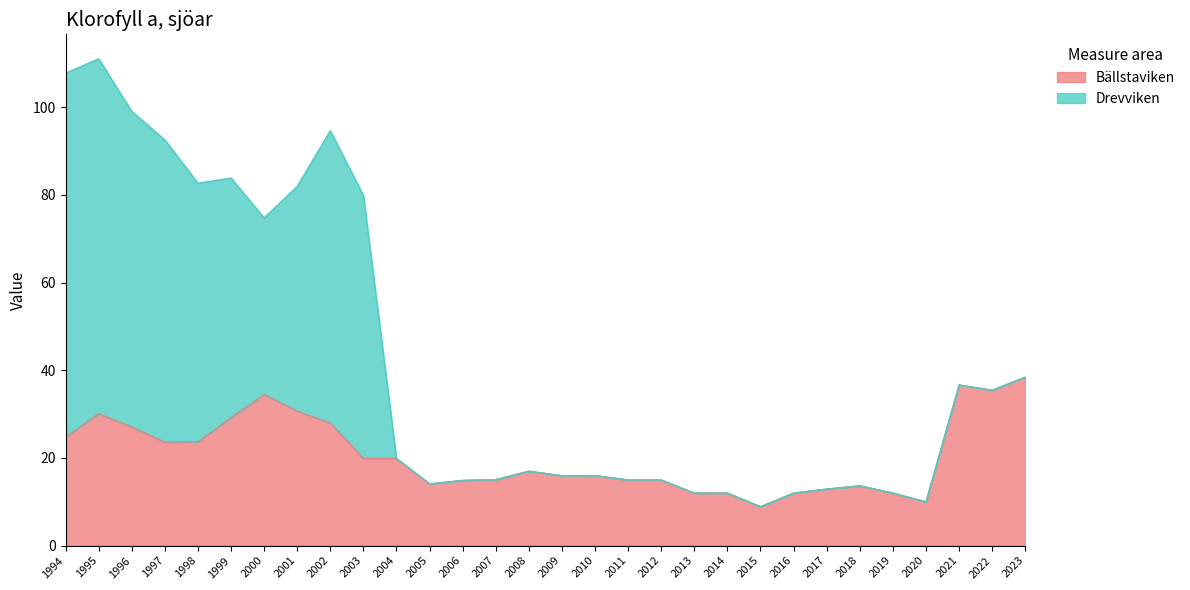

Reading left to right, list all the values displayed in this chart.

1994=24.8	1995=30.1	1996=27.1	1997=23.6	1998=23.7	1999=29.2	2000=34.5	2001=30.7	2002=28.0	2003=19.9	2004=19.9	2005=14.1	2006=14.9	2007=15.1	2008=17.0	2009=16.0	2010=16.0	2011=15.0	2012=15.0	2013=12.0	2014=12.0	2015=8.9	2016=12.0	2017=12.9	2018=13.7	2019=12.0	2020=10.0	2021=36.7	2022=35.5	2023=38.5